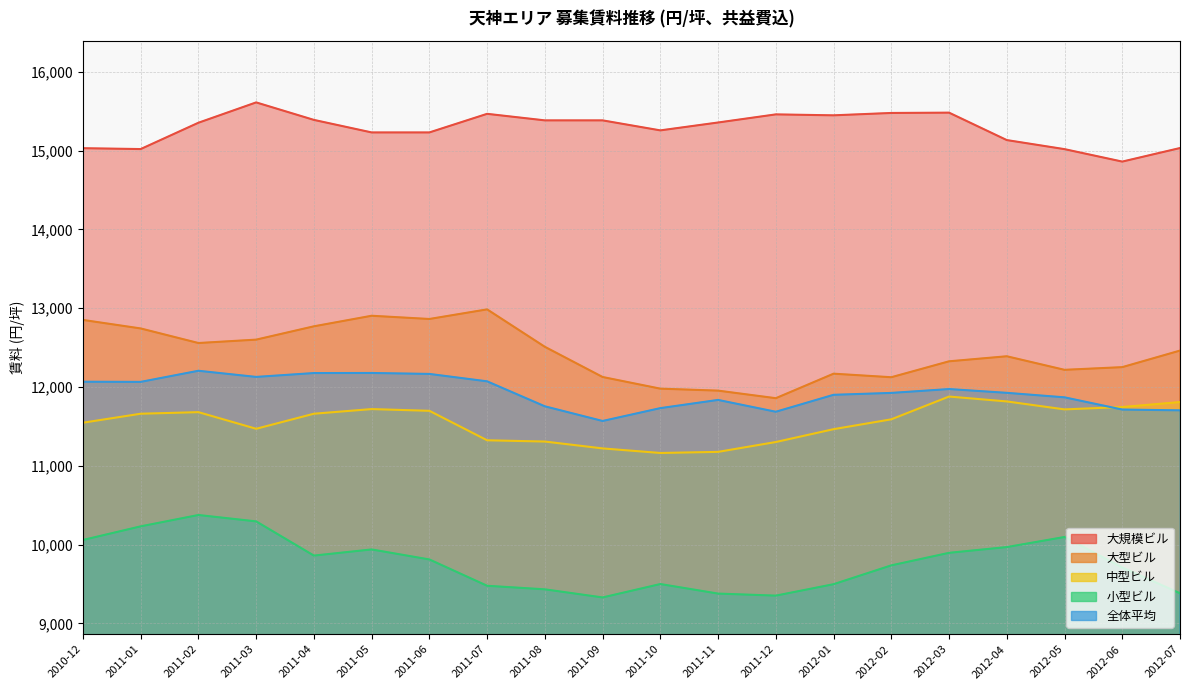

What is the value of the 全体平均 point at the 9th from the left?

11755